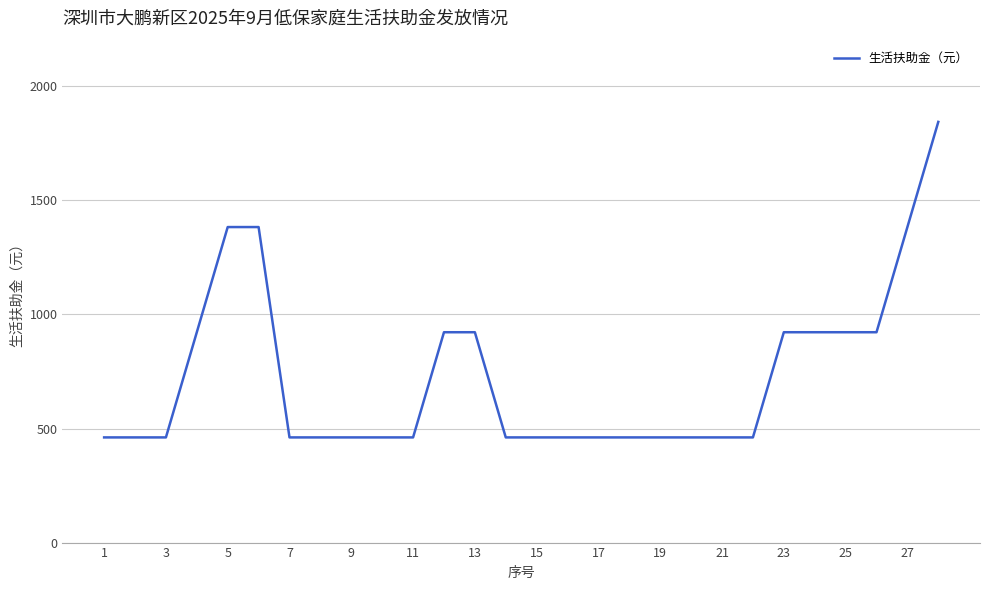

What is the smallest value displayed?

461